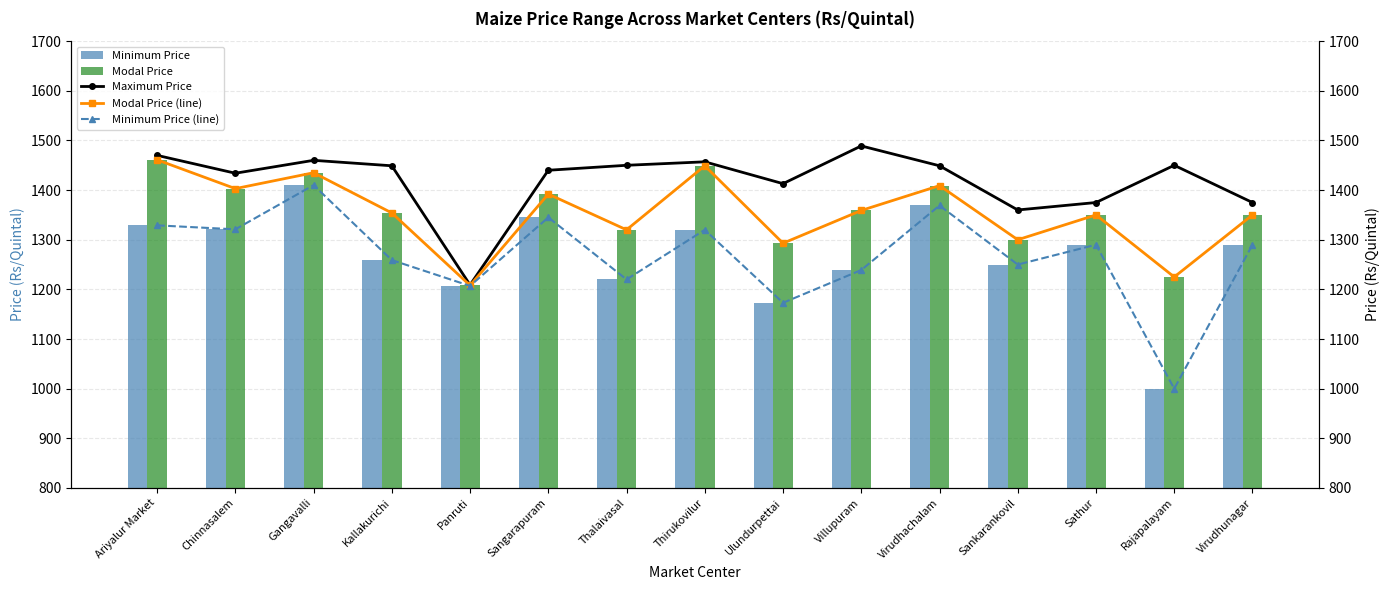

Rank the series by their maximum value, from lowest to highest.

Minimum Price, Minimum Price (line), Modal Price, Modal Price (line), Maximum Price